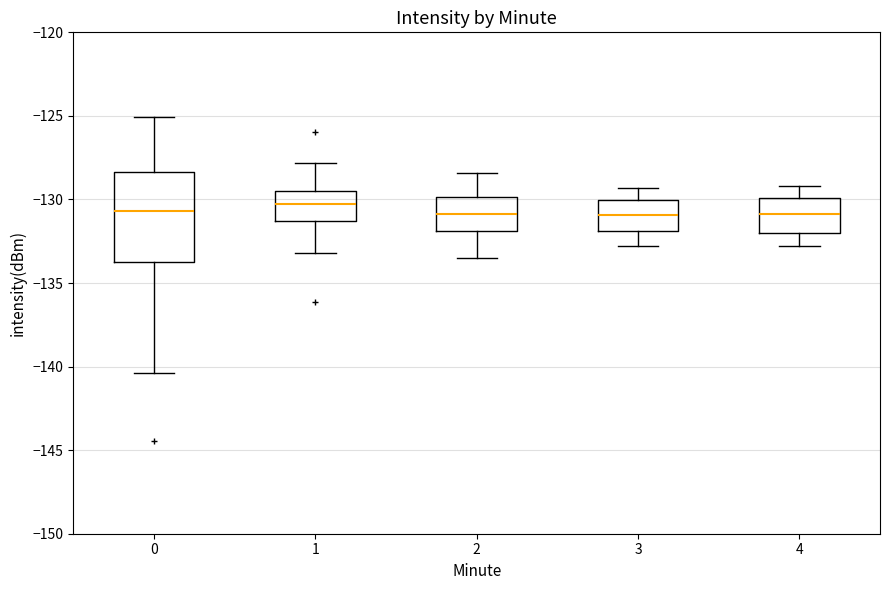

Comparing the boxes themselves (not the whiskers), which one is the tallest?

0